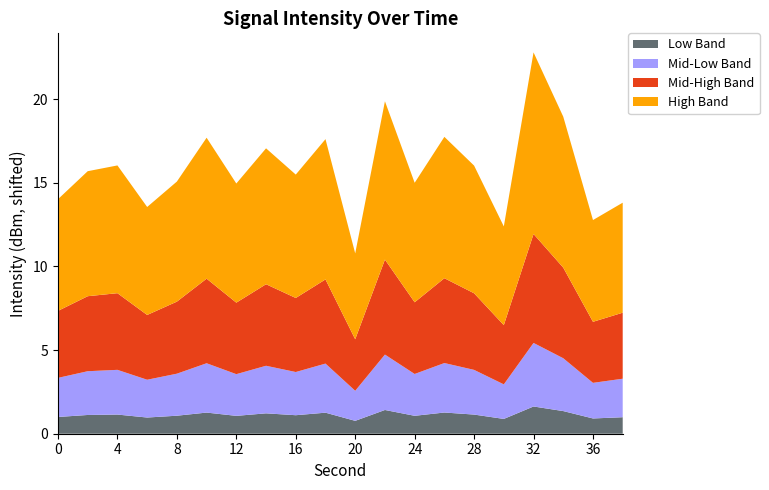

What is the highest value of the Low Band series?

1.6